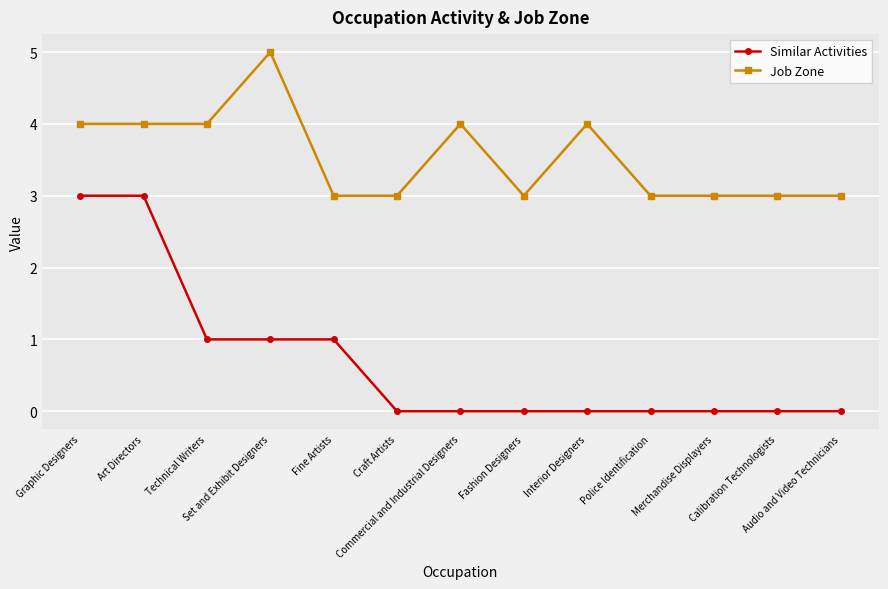

Count the Similar Activities values in the range 0 to 1.

11